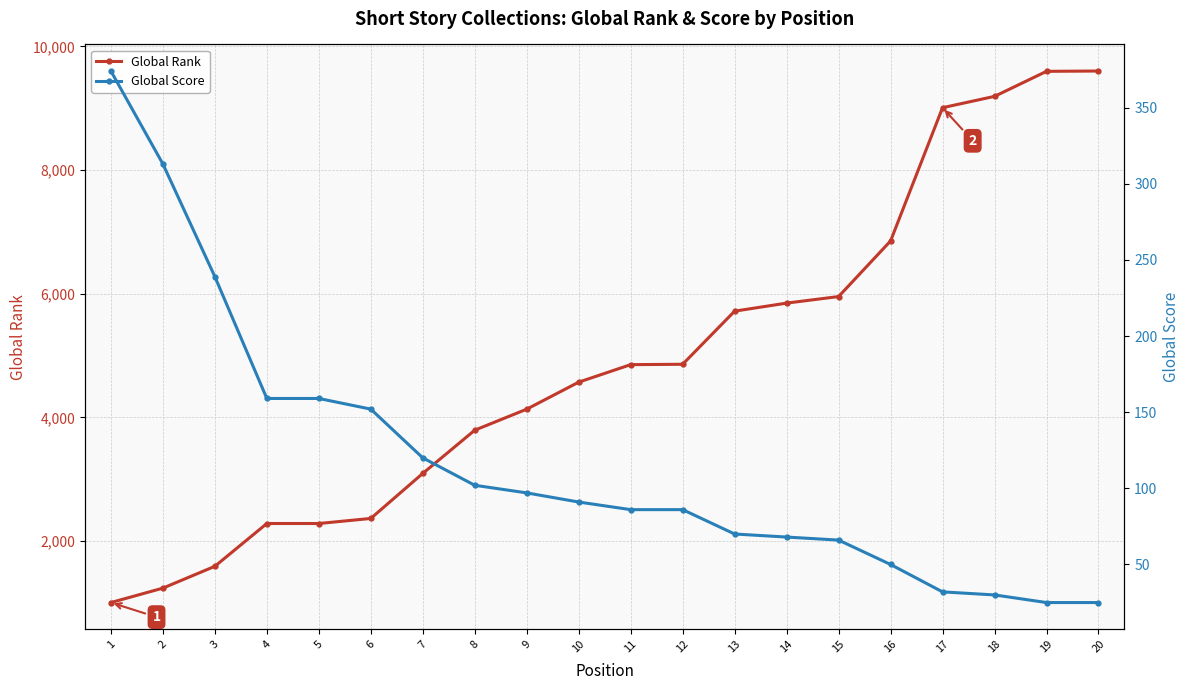

Count the number of categories in the chart.

20